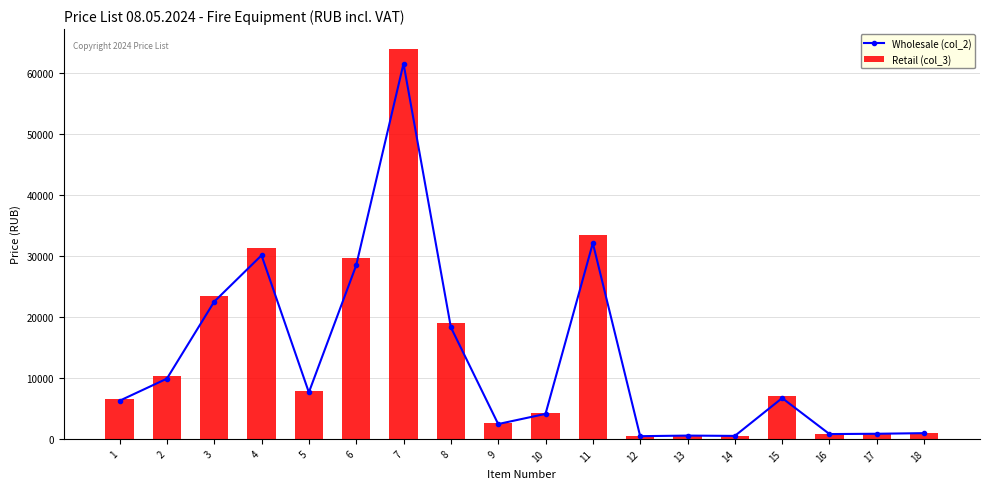

How many data points in Wholesale (col_2) are less than 6688?

9